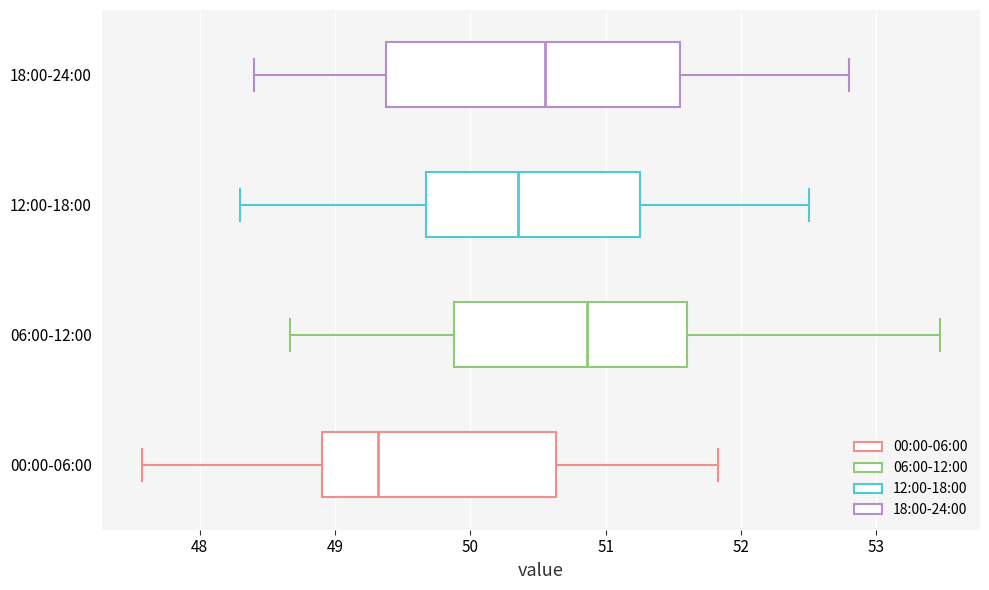

Comparing the boxes themselves (not the whiskers), which one is the widest?

18:00-24:00